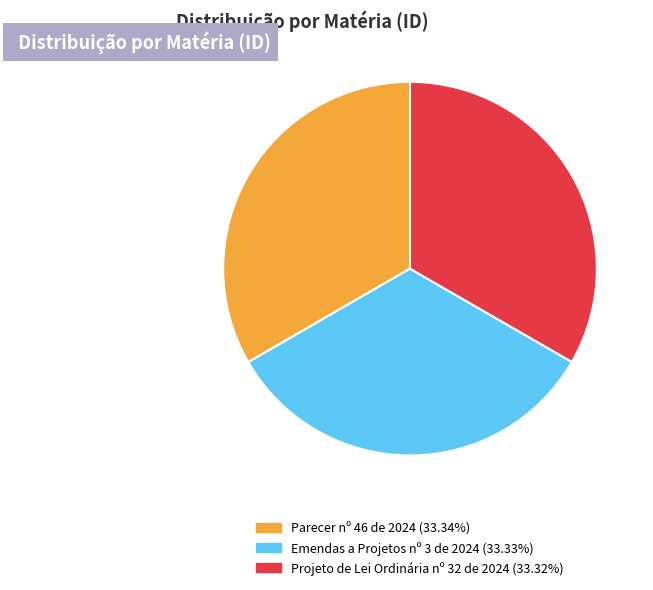

Do Projeto de Lei Ordinária nº 32 de 2024 and Parecer nº 46 de 2024 together represent more than half of the pie?

Yes